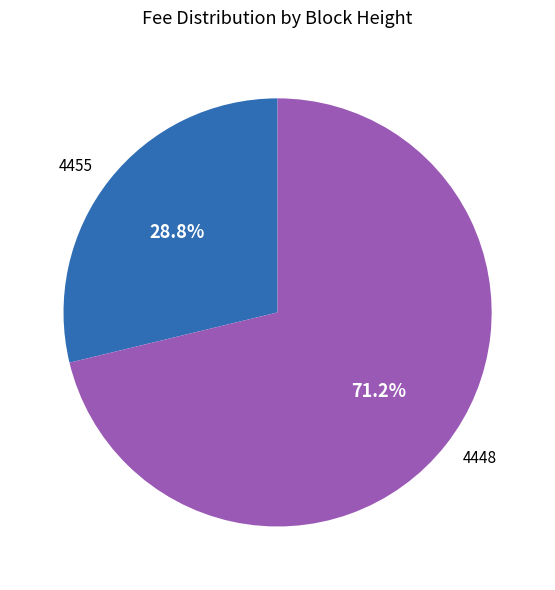

How many slices are in this pie chart?

2